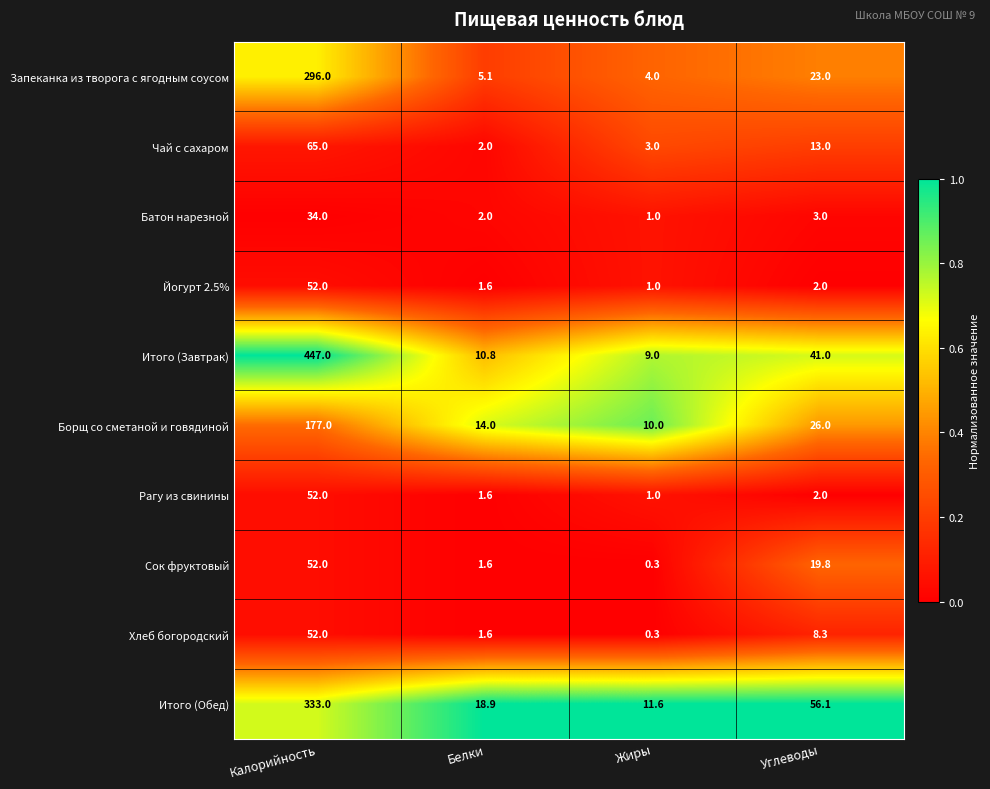

What is the lowest value of the Чай с сахаром series?

2.0